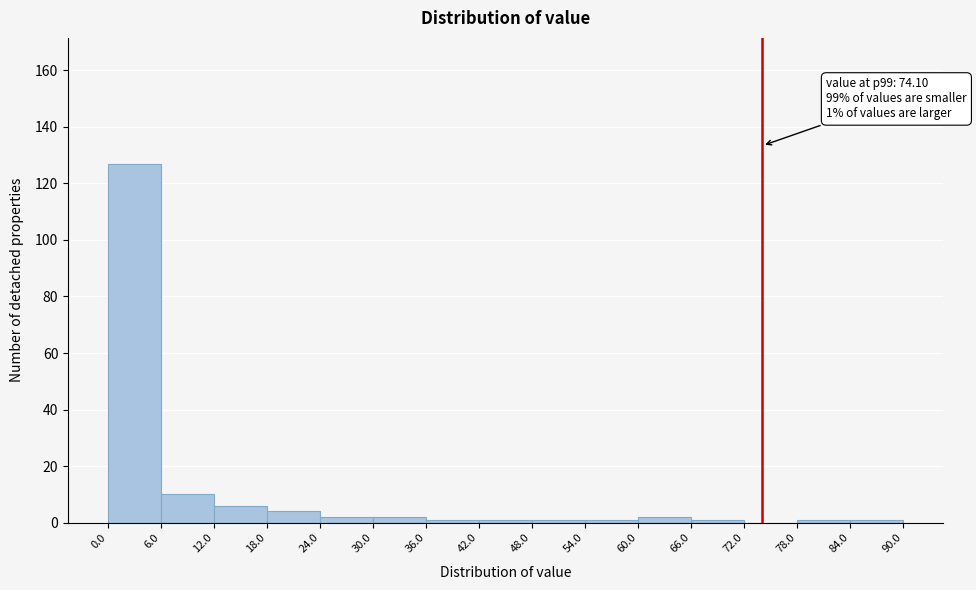

Over which range of the x-axis is the bar tallest?

0.0 to 6.0